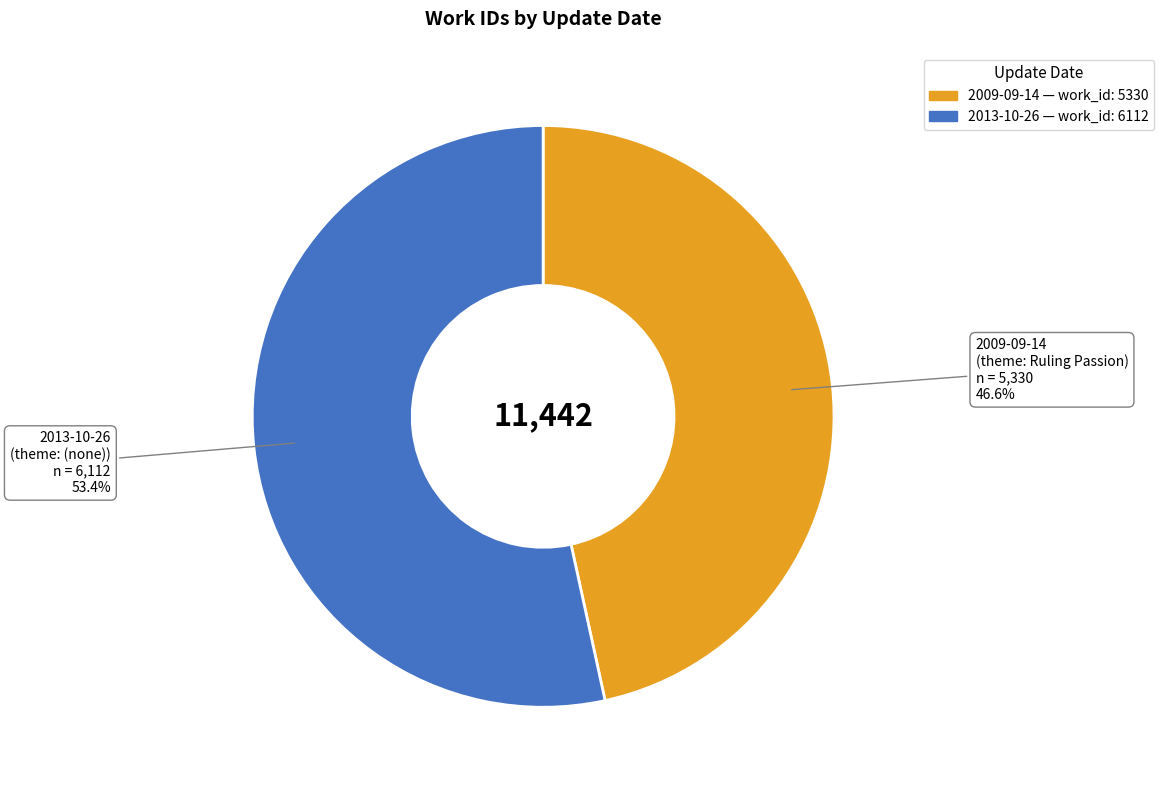

The 2013-10-26 slice represents 59% of the pie. True or false?

False